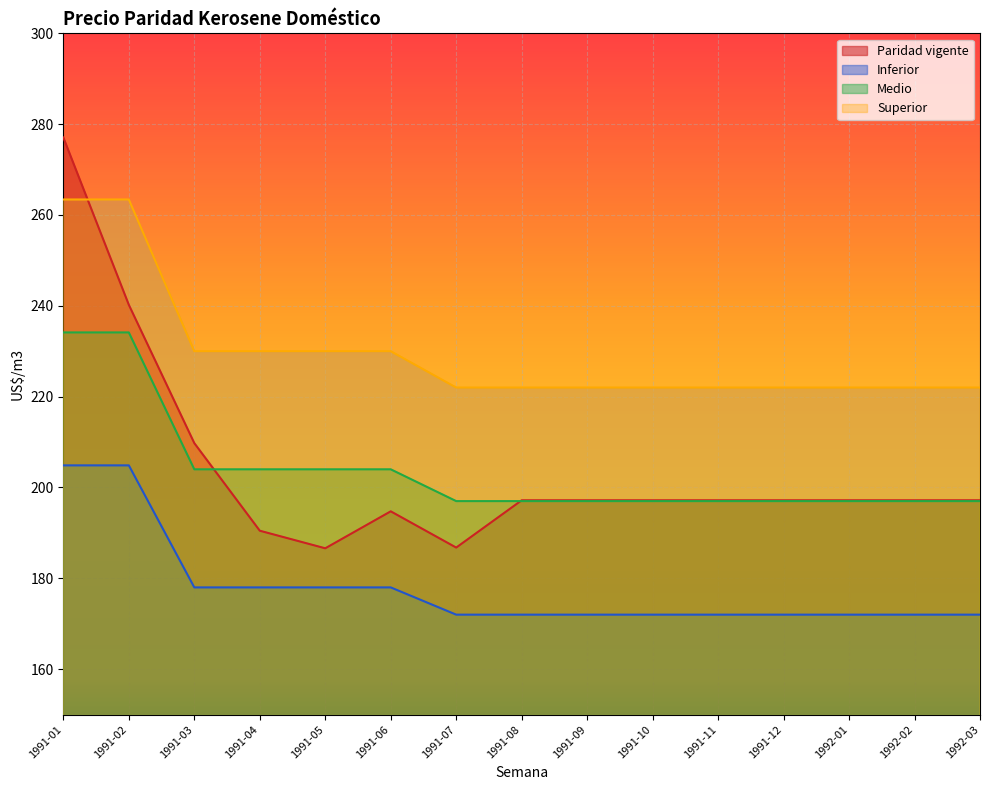

True or false: Inferior and Medio cross at least once.

False